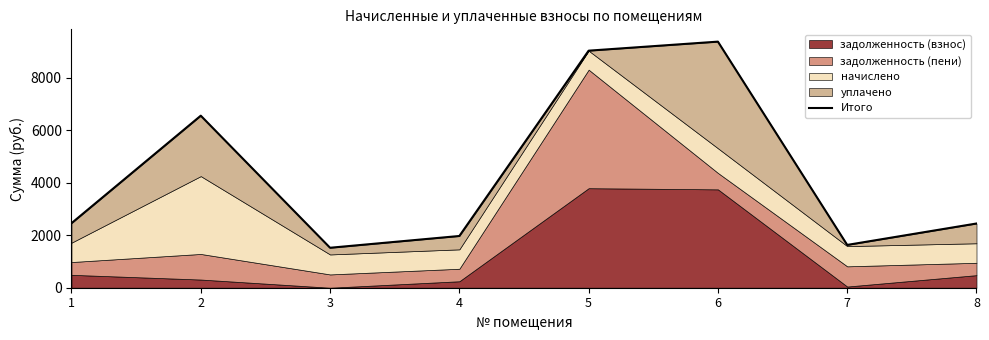

What is the change in value from 2 to 4?

-4578.6